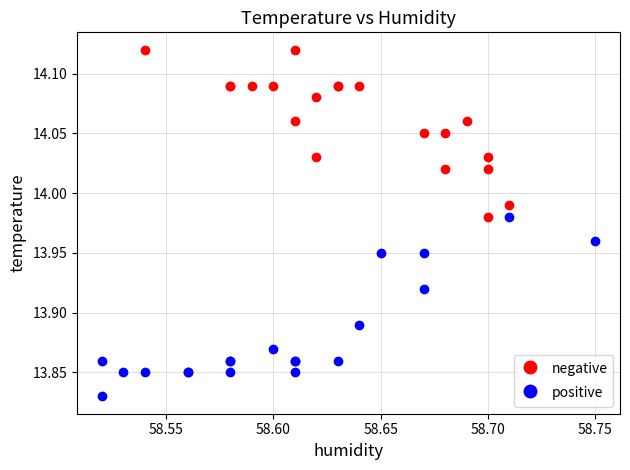

Which series reaches the minimum Y coordinate?

positive